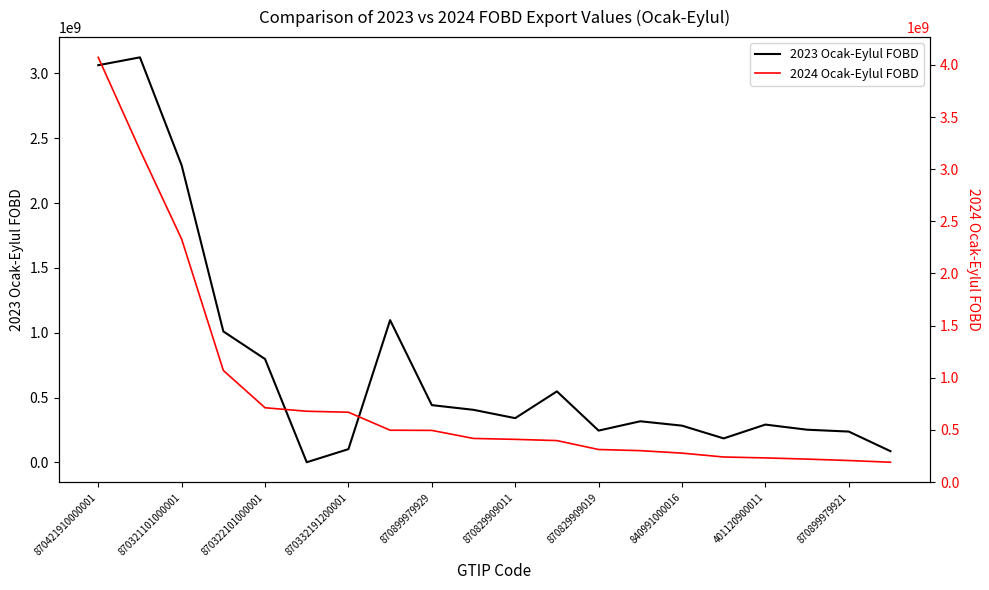

How many values in the 2023 Ocak-Eylul FOBD series exceed 341181604?

10